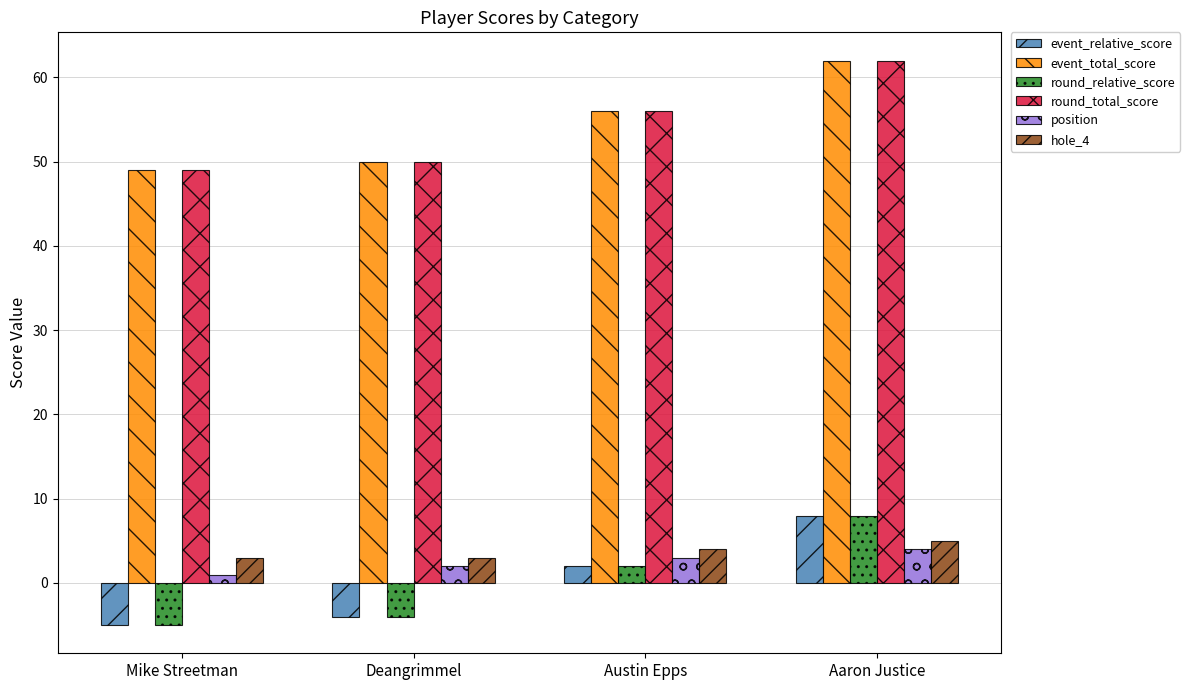

The event_relative_score series shows 4 at Aaron Justice. True or false?

False